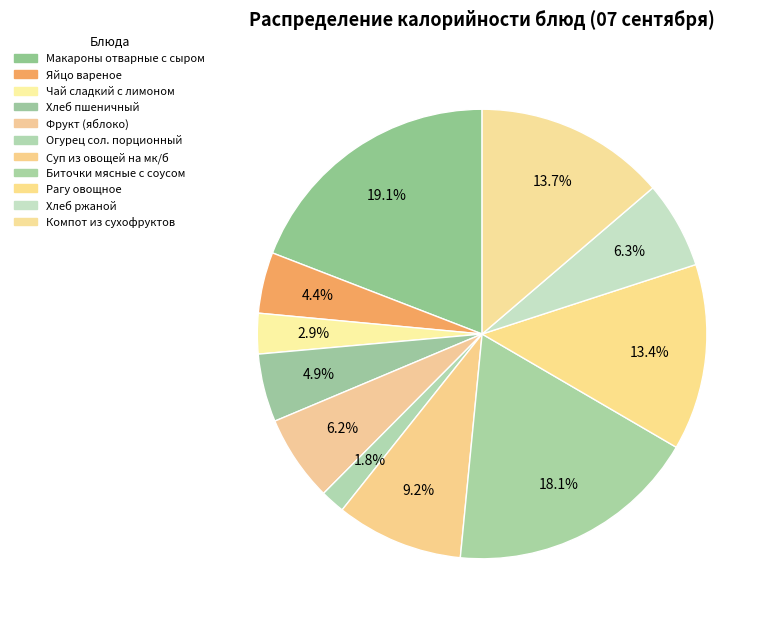

Does any single category account for the majority?

No